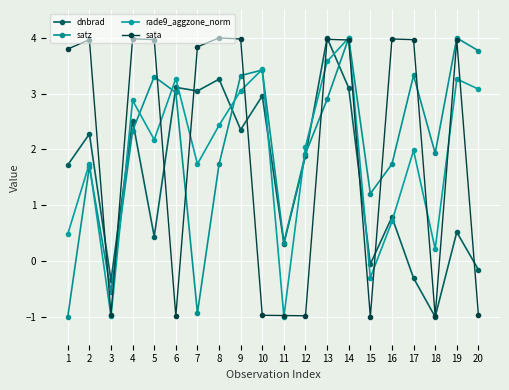

What is the greatest value displayed?

4.0